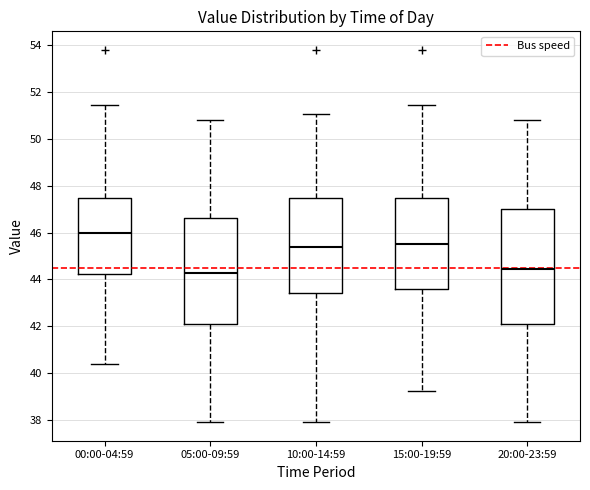

Which box is the tallest, from its lower edge to its upper edge?

20:00-23:59